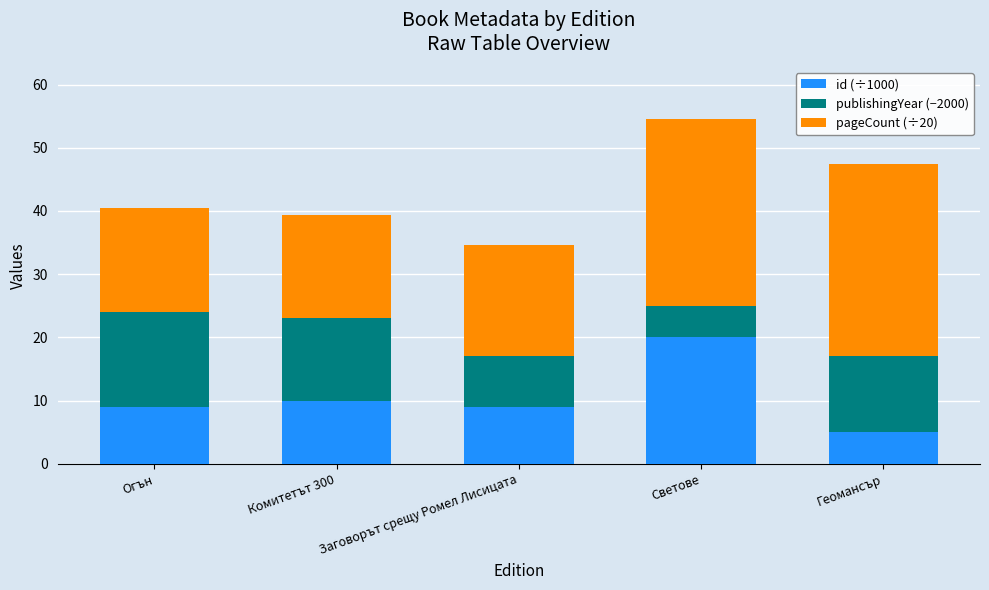

What is the difference between the id (÷1000) values at Огън and Геомансър?

4.0